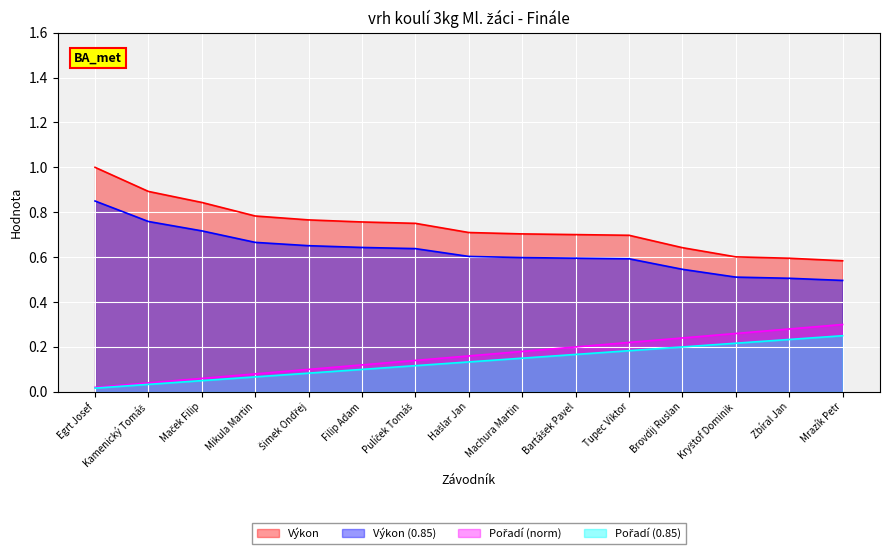

Is it true that Výkon equals 0.6 at Kamenický Tomáš?

False